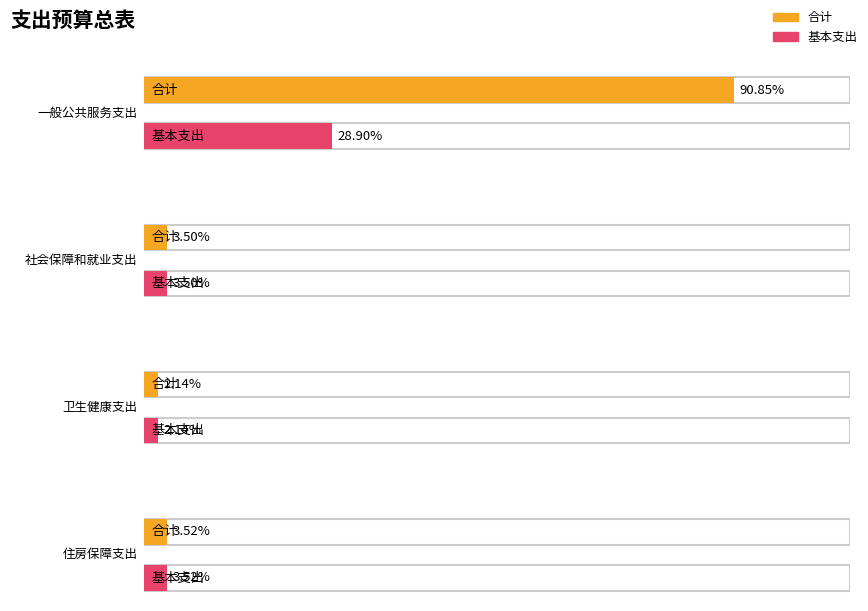

List the labels in order of 基本支出 value, largest first.

一般公共服务支出, 住房保障支出, 社会保障和就业支出, 卫生健康支出